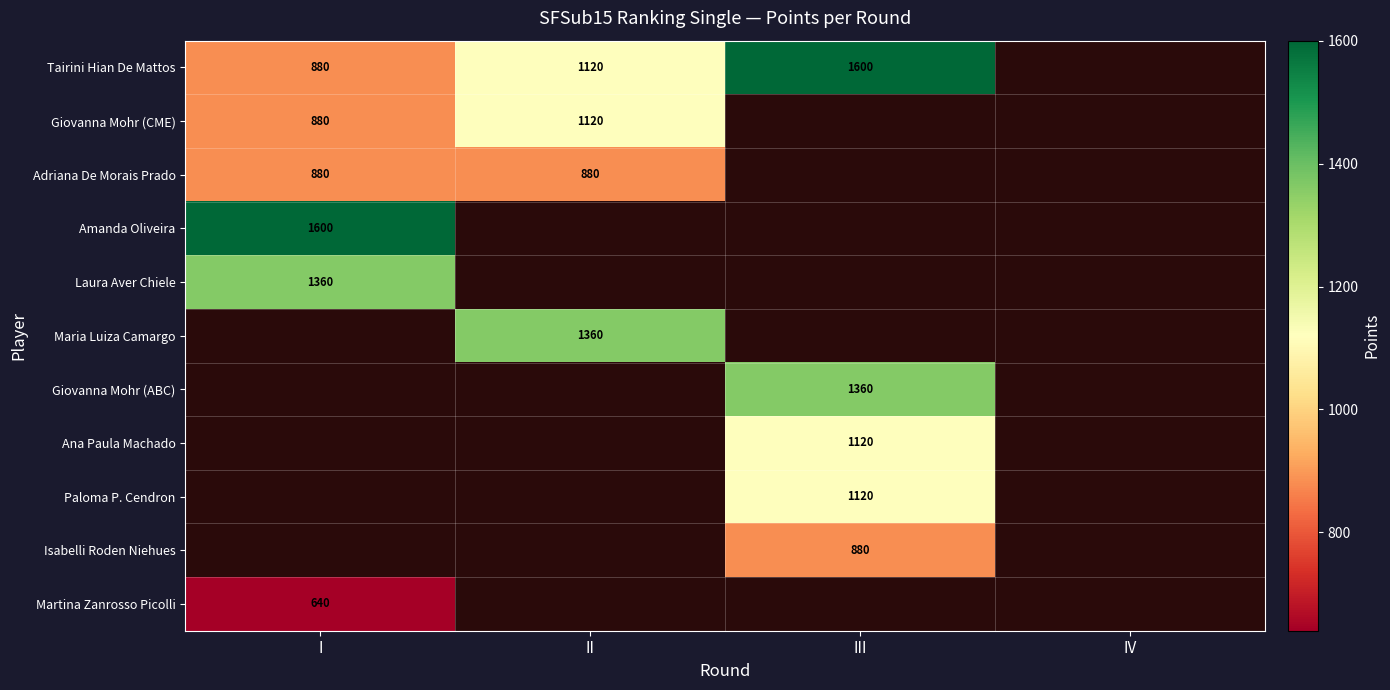

What is the spread (max minus min) of values at III?

720.0